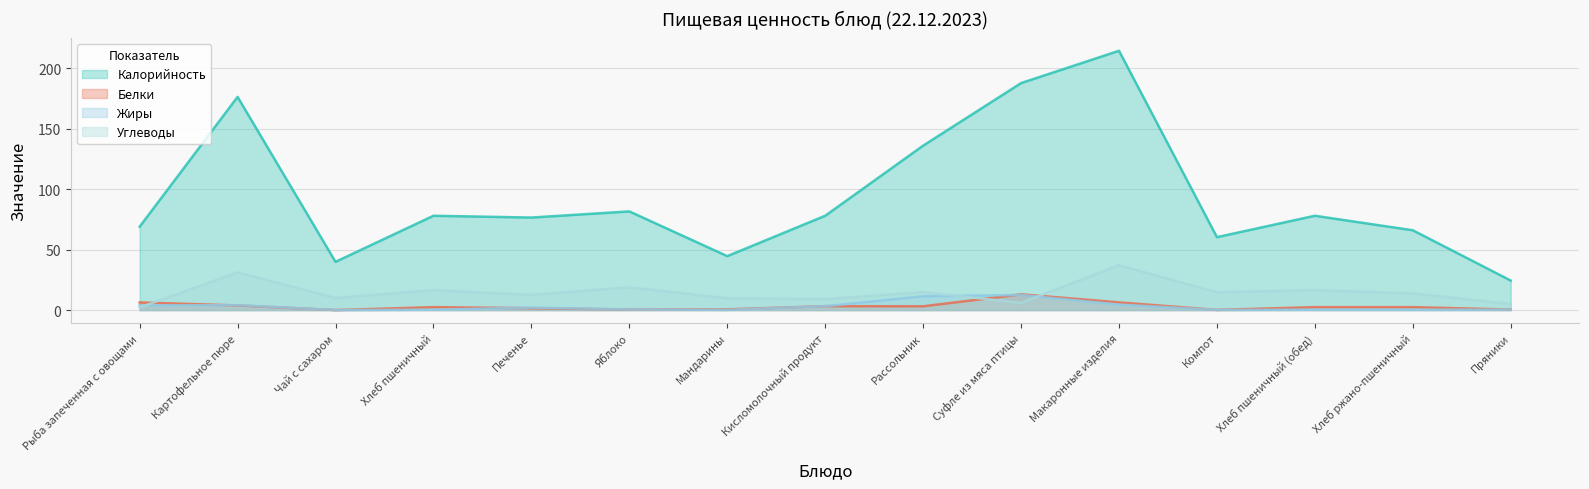

At how many categories does at least one series exceed 169?

3